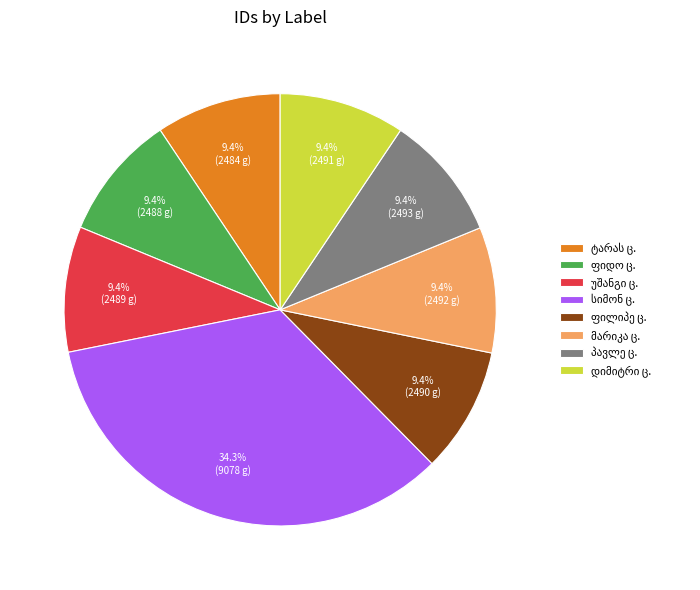

Is there a majority slice in this chart?

No